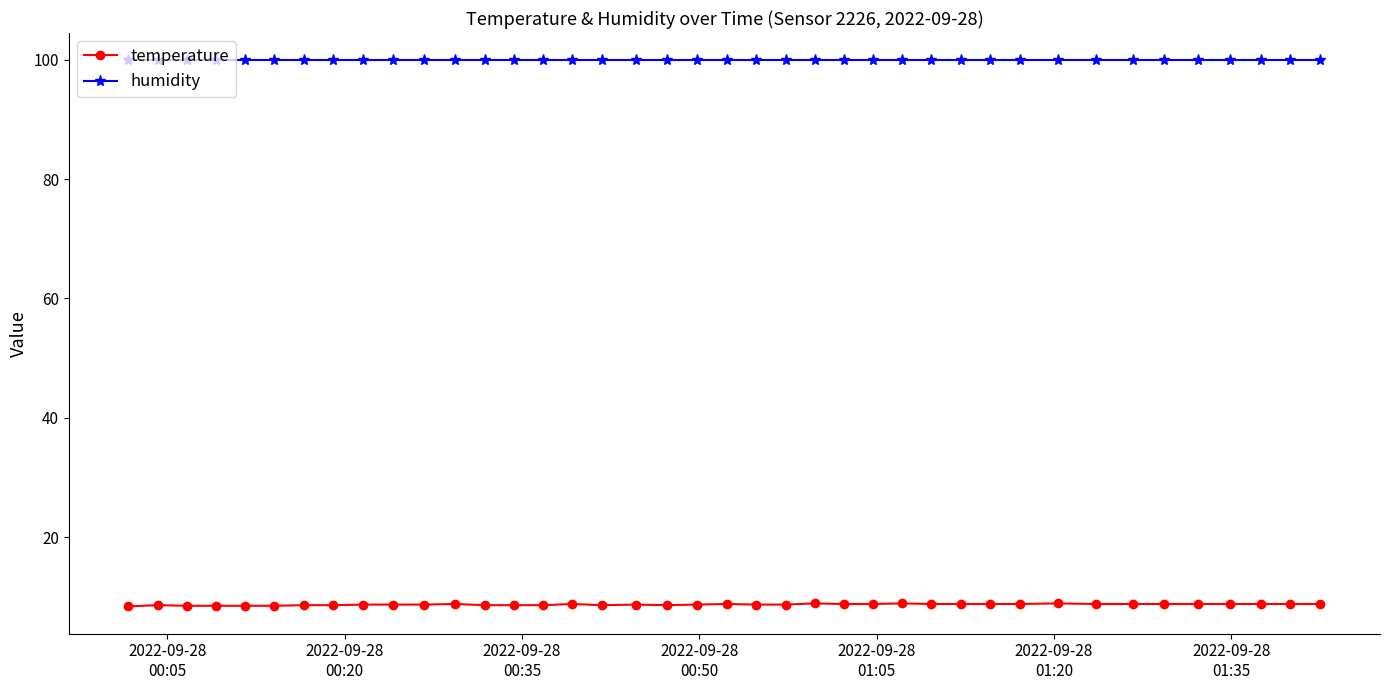

True or false: temperature has more than 0 interior local peaks.

True